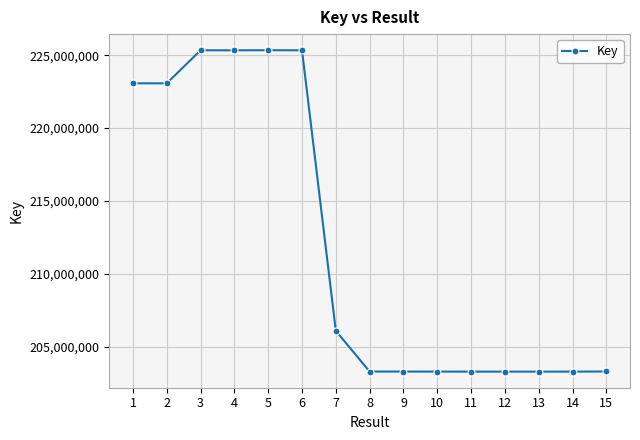

Does the chart have visible grid lines?

Yes